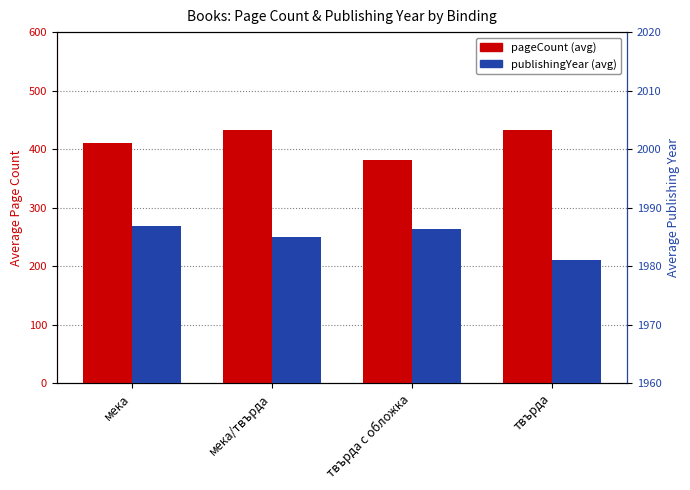

Which series has the largest range (max minus min)?

pageCount (avg)